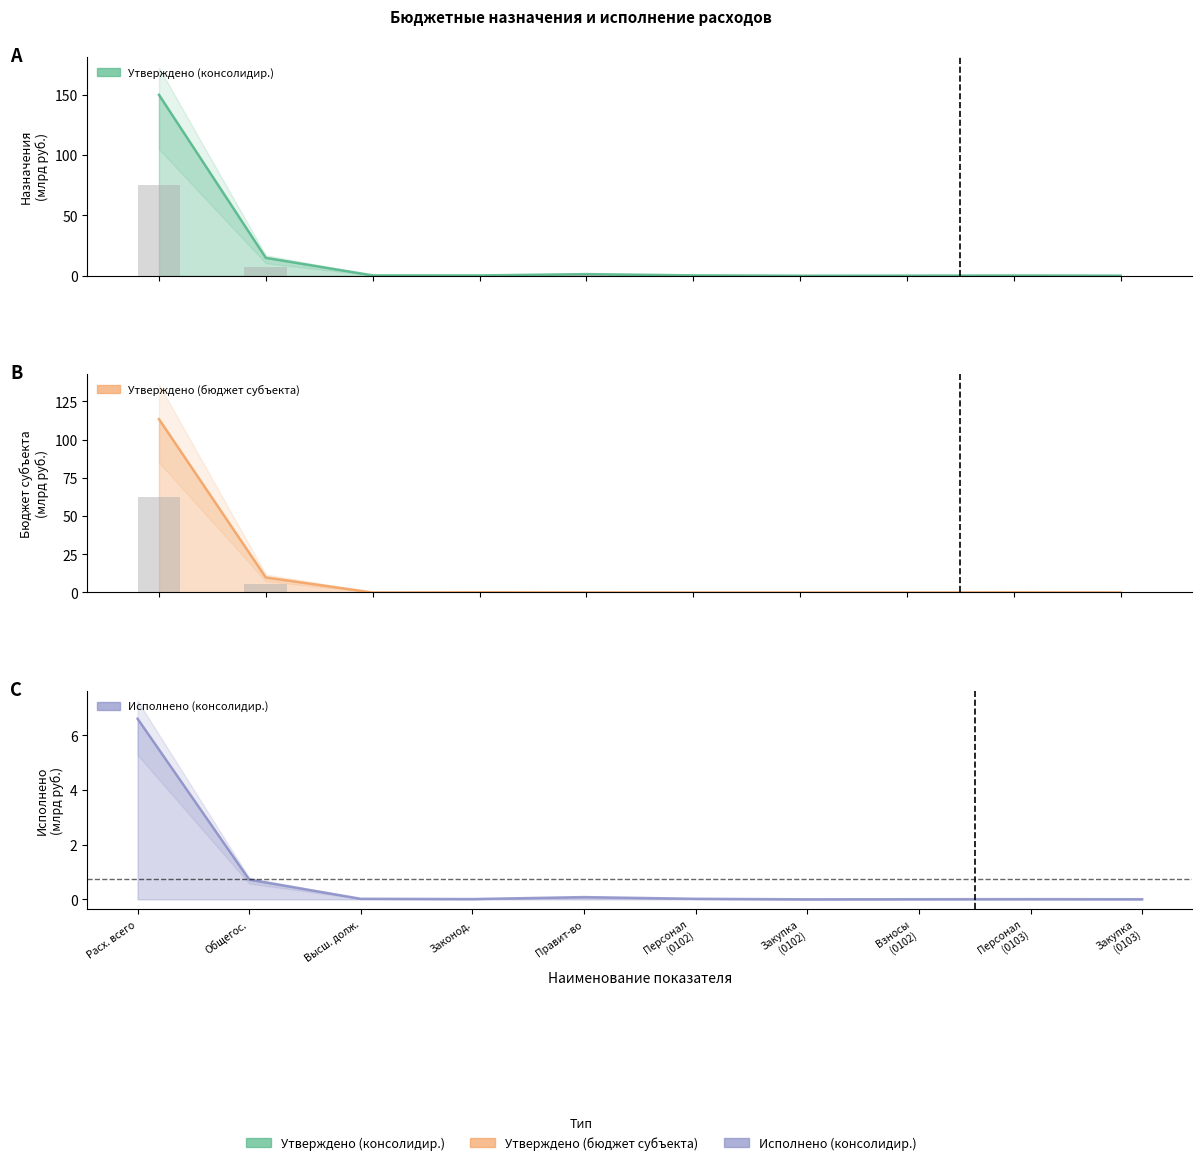

What is the sum of the Утвержденные бюджетные назначения (консолидированный) values at Функционирование высшего должностного лица and Закупка товаров (0103)?

0.3